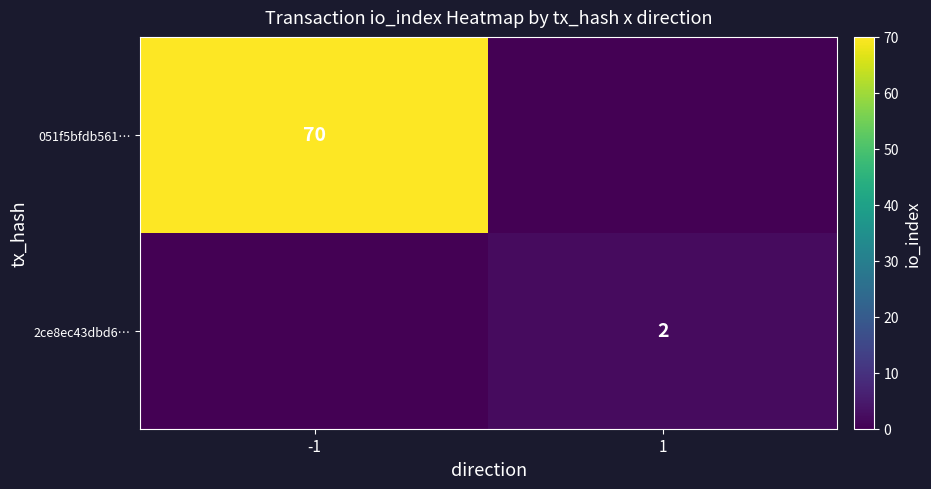

True or false: 051f5bfdb561… has a value of 20 at -1.

False